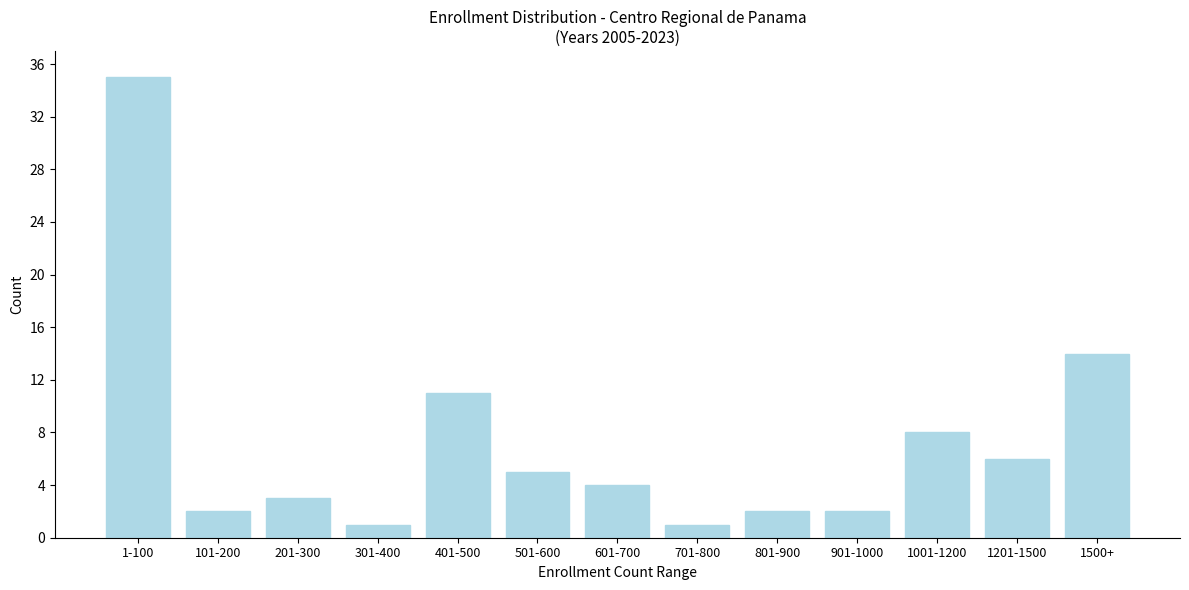

Reading left to right, extract all data points from this chart.

35	2	3	1	11	5	4	1	2	2	8	6	14